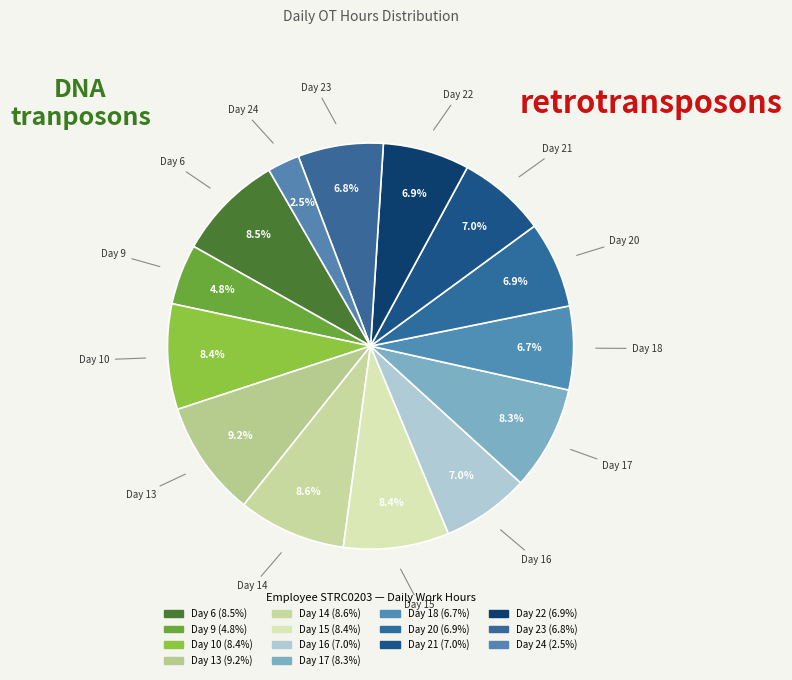

Is there any slice that represents more than half of the pie?

No